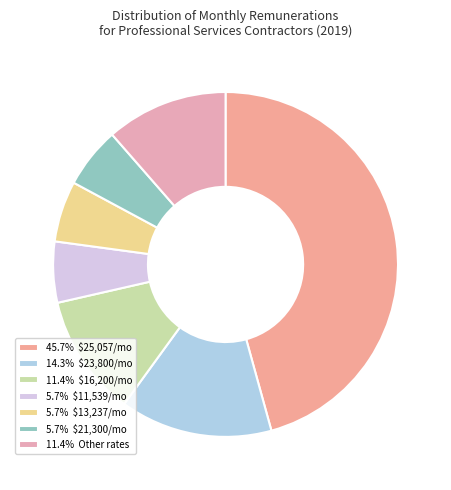

Is there any slice that represents more than half of the pie?

No